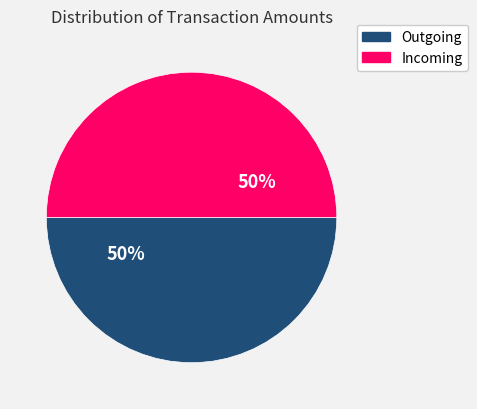

To the nearest percent, what is the average slice percentage?

50%